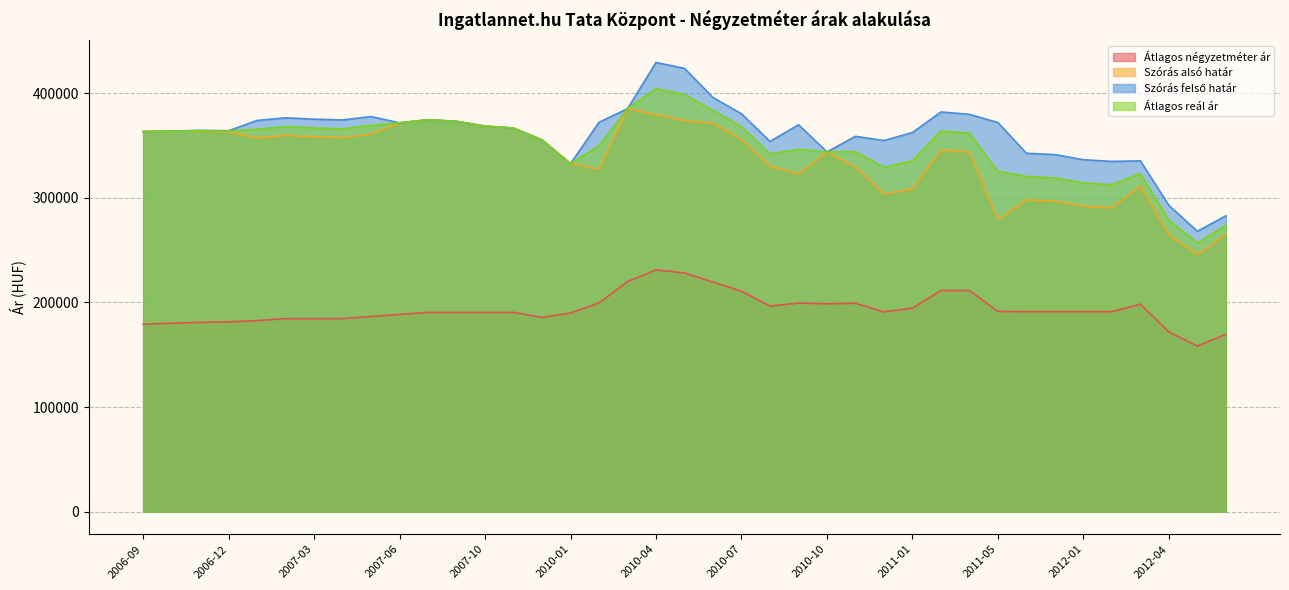

What is the difference between the second highest and second lowest values in the Átlagos reál ár series?

124837